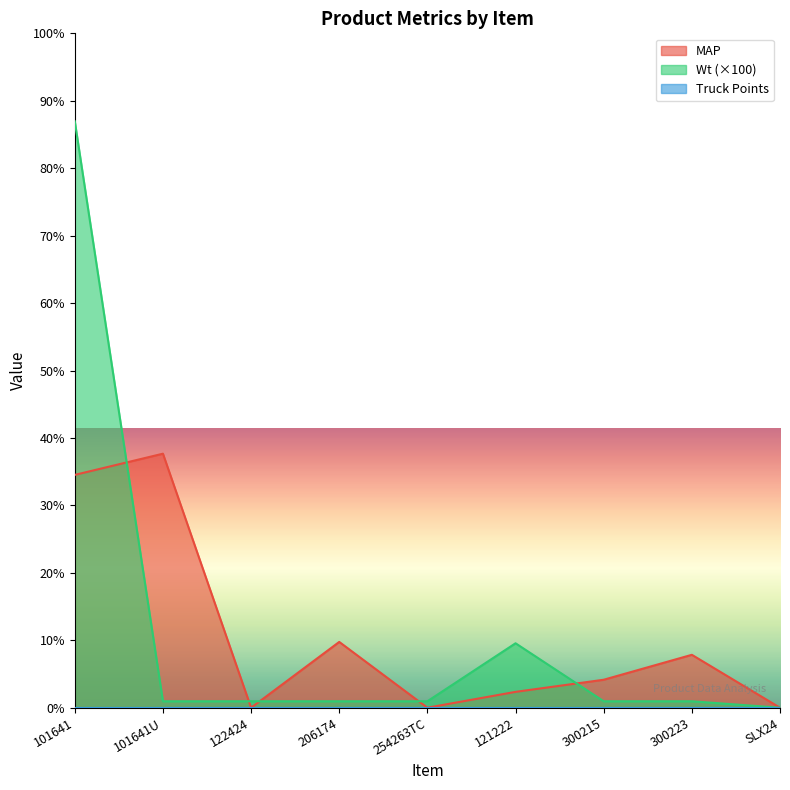

Does the chart display data point markers on the line(s)?

No